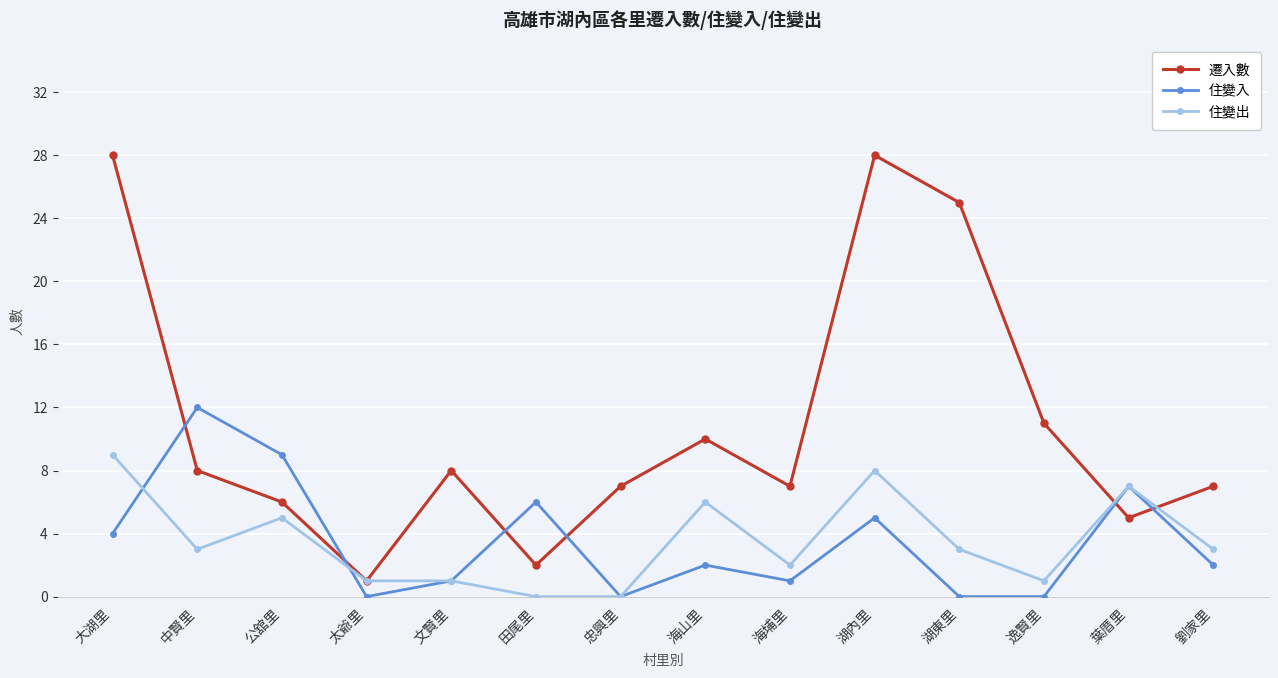

The 住變出 series shows 1 at 湖東里. True or false?

False